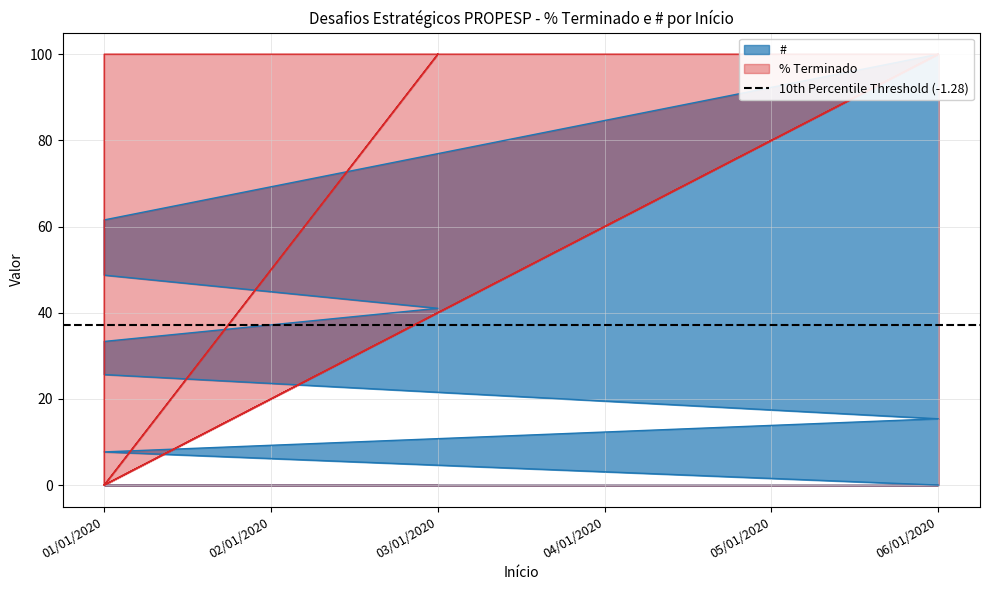

What is the value of the % Terminado point at the 4th from the left?

100.0